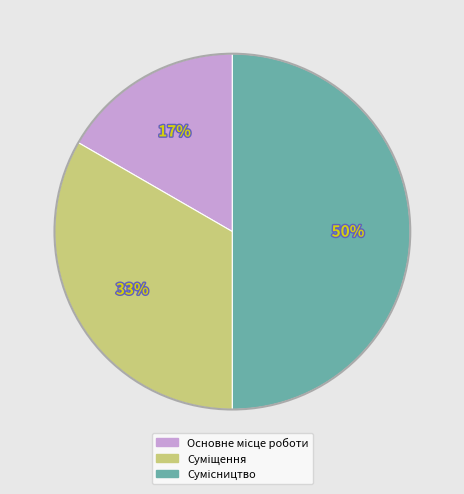

To the nearest percent, what is the difference between the largest and smallest slice percentages?

33%